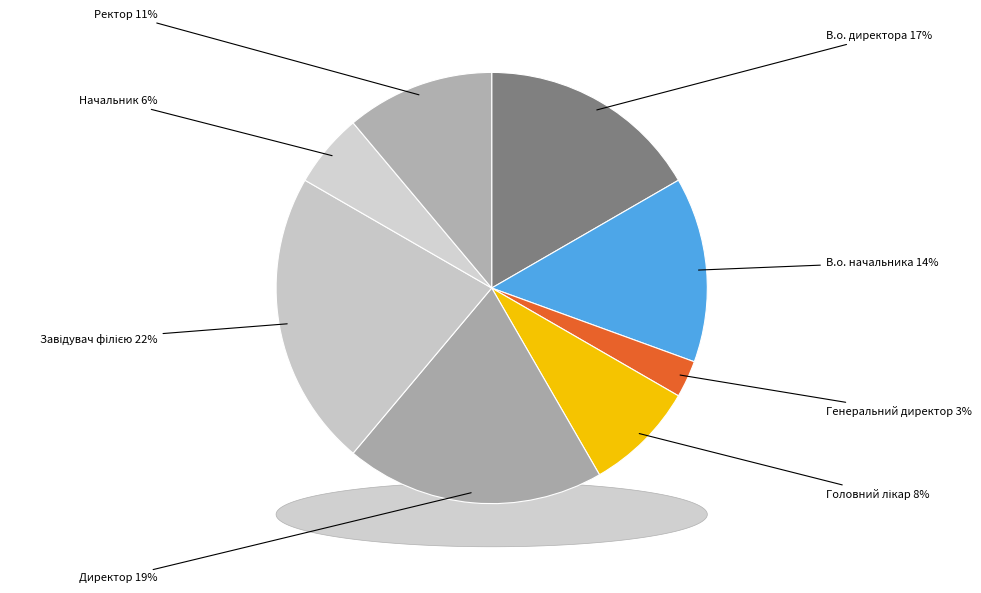

Is it true that В.о. директора is 25% of the pie?

False